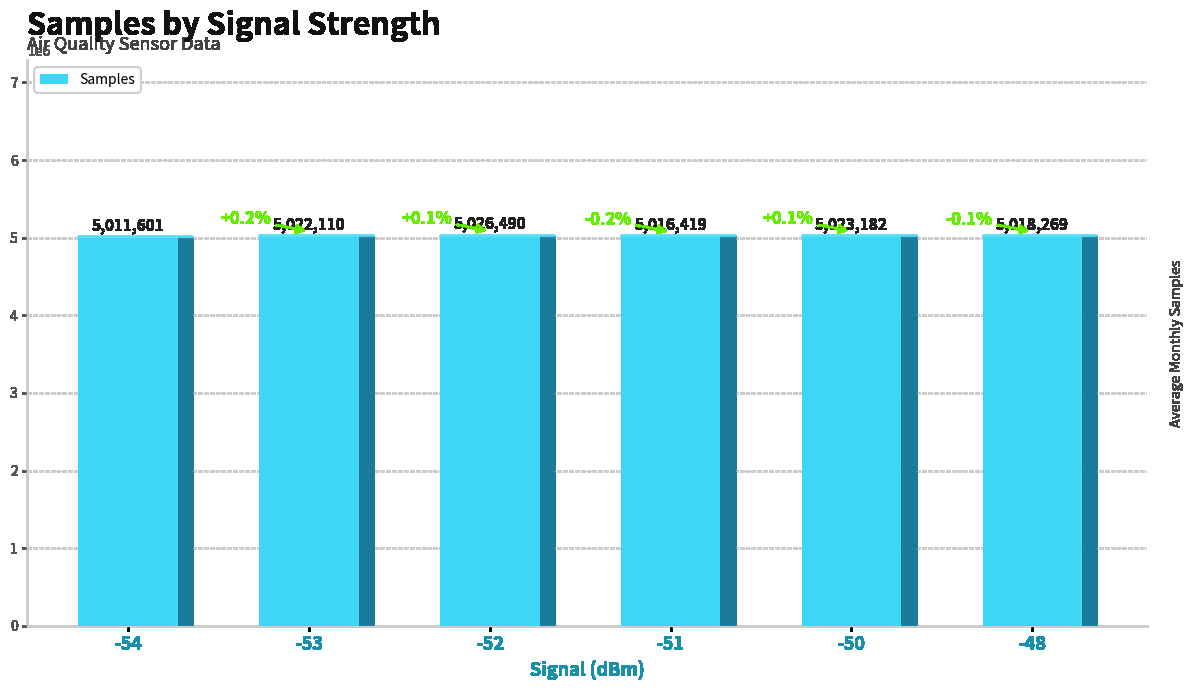

Are the bars grouped side by side (vs. stacked)?

No